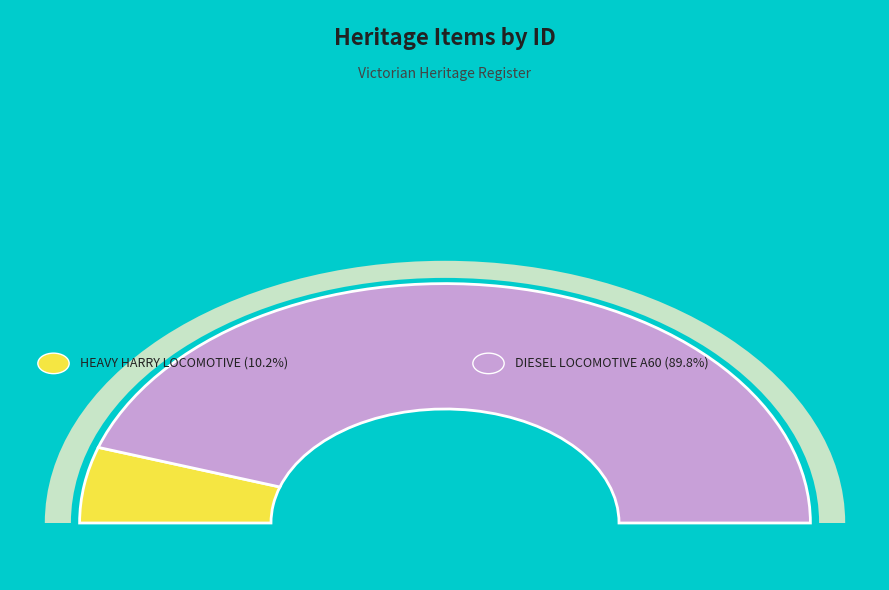

How much of the chart is everything except DIESEL LOCOMOTIVE A60?

10.2%